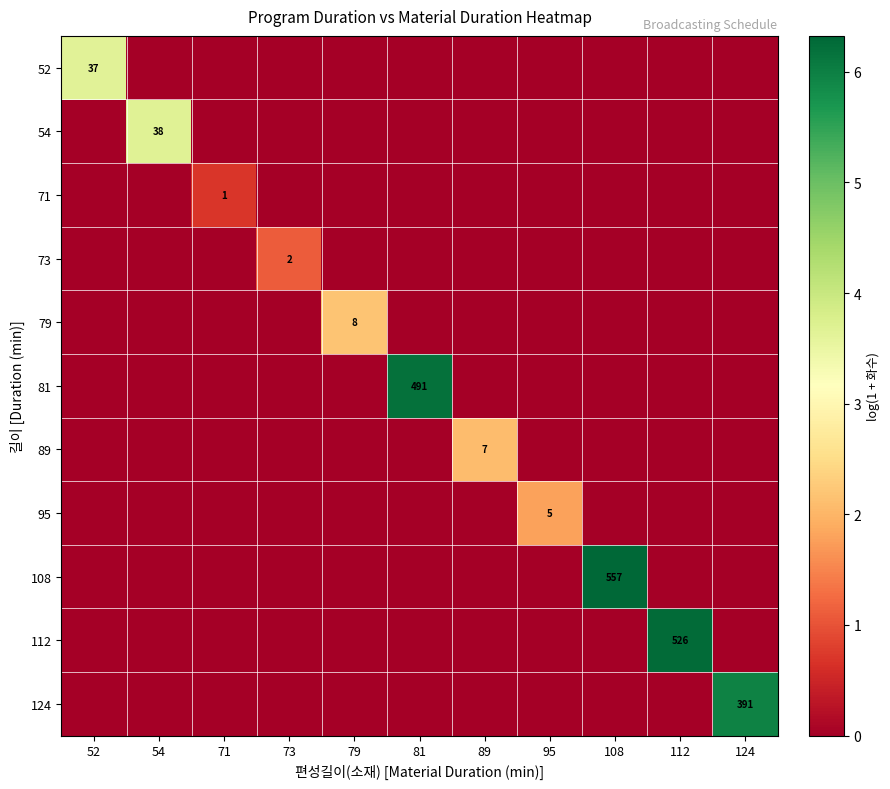

The value of 79 at 79 is 8. True or false?

True